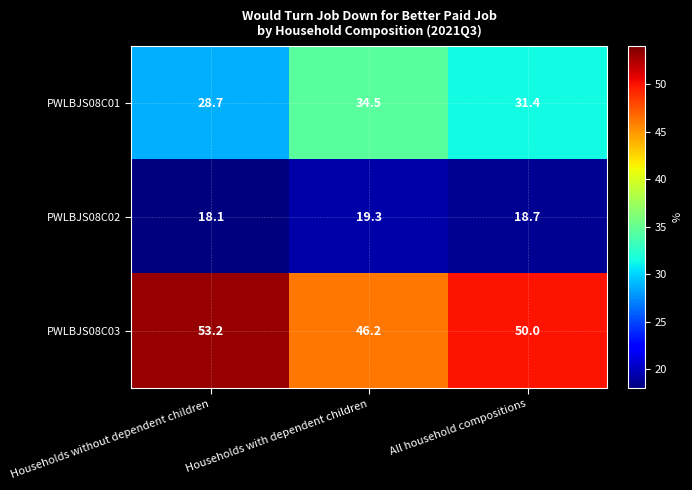

Rank the series by their maximum value, from highest to lowest.

PWLBJS08C03, PWLBJS08C01, PWLBJS08C02